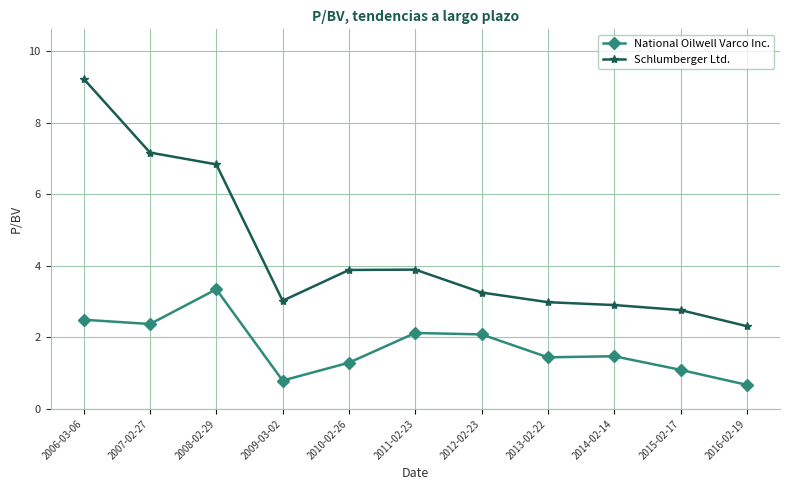

What is the difference between the National Oilwell Varco Inc. values at 2012-02-23 and 2013-02-22?

0.6